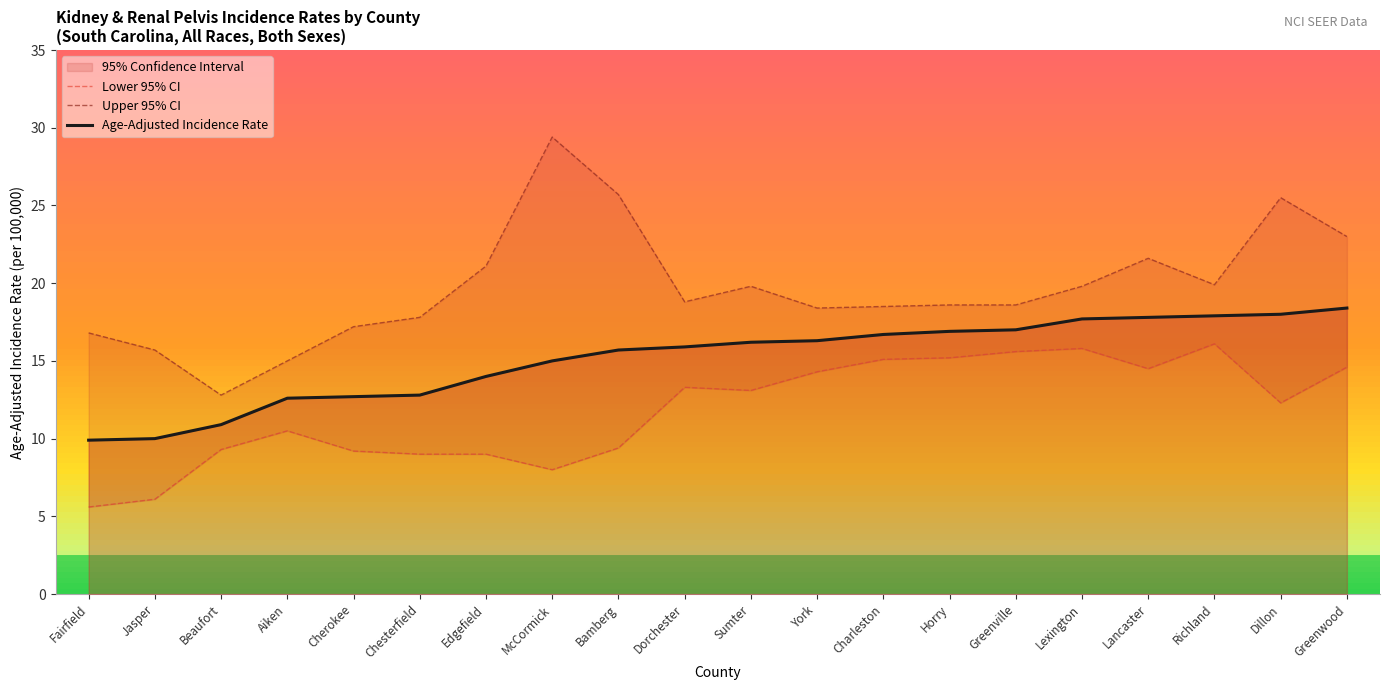

How many data points in Upper 95% CI are above 18?

14